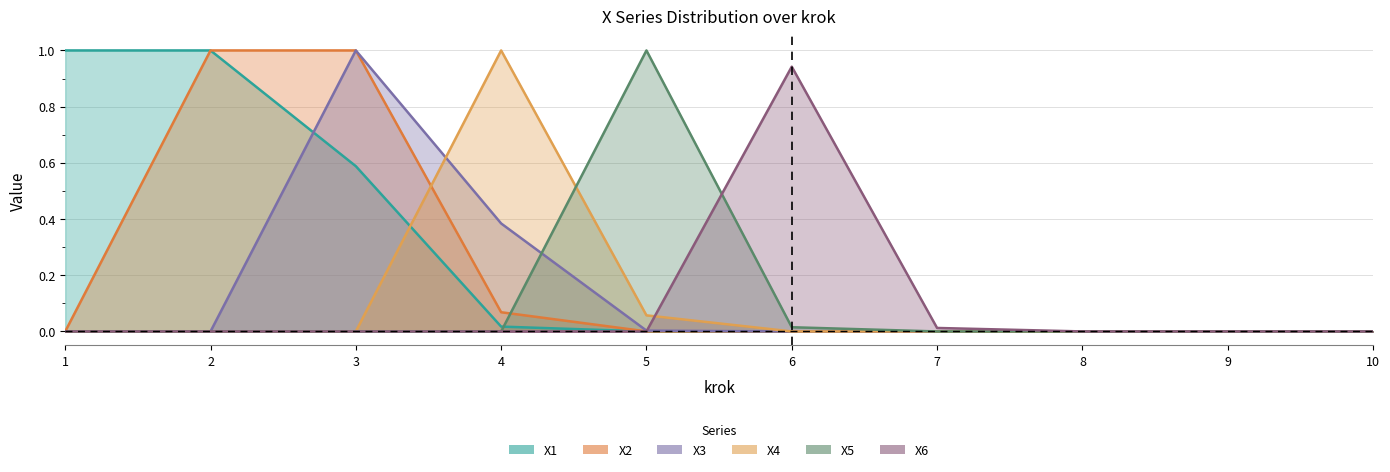

List the series in order of their peak value, highest first.

X1, X2, X3, X4, X5, X6